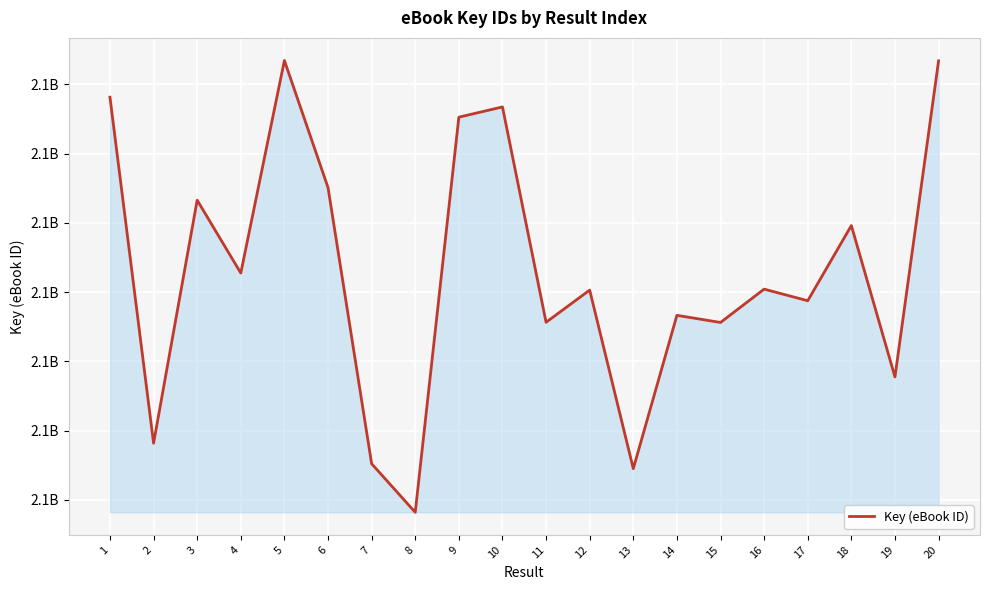

Rank the categories by value from lowest to highest.

8, 13, 7, 2, 19, 15, 11, 14, 17, 12, 16, 4, 18, 3, 6, 9, 10, 1, 20, 5